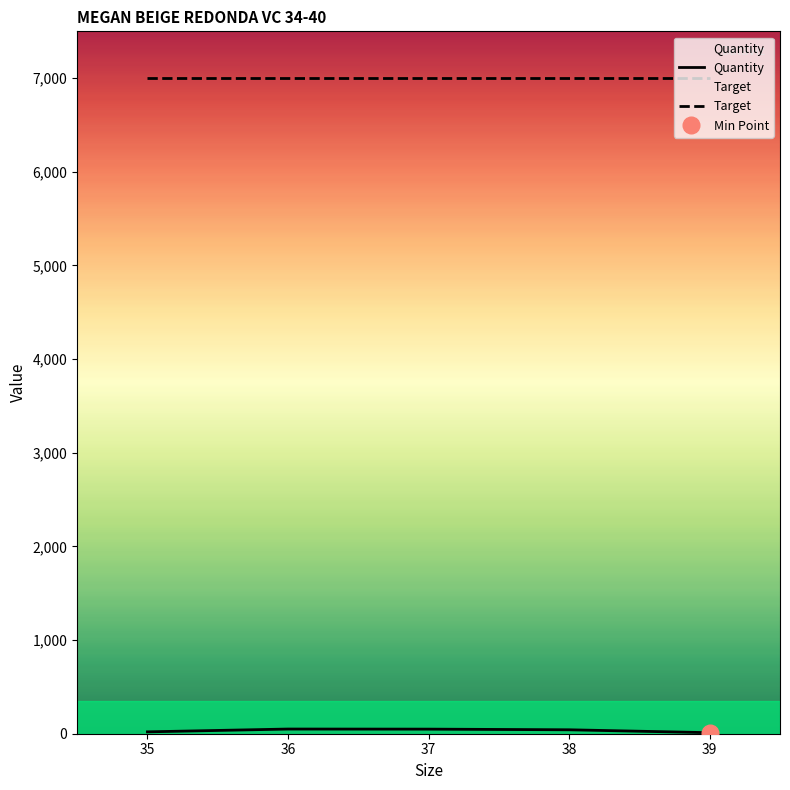

What is the sum of the values at 35 and 37?

69